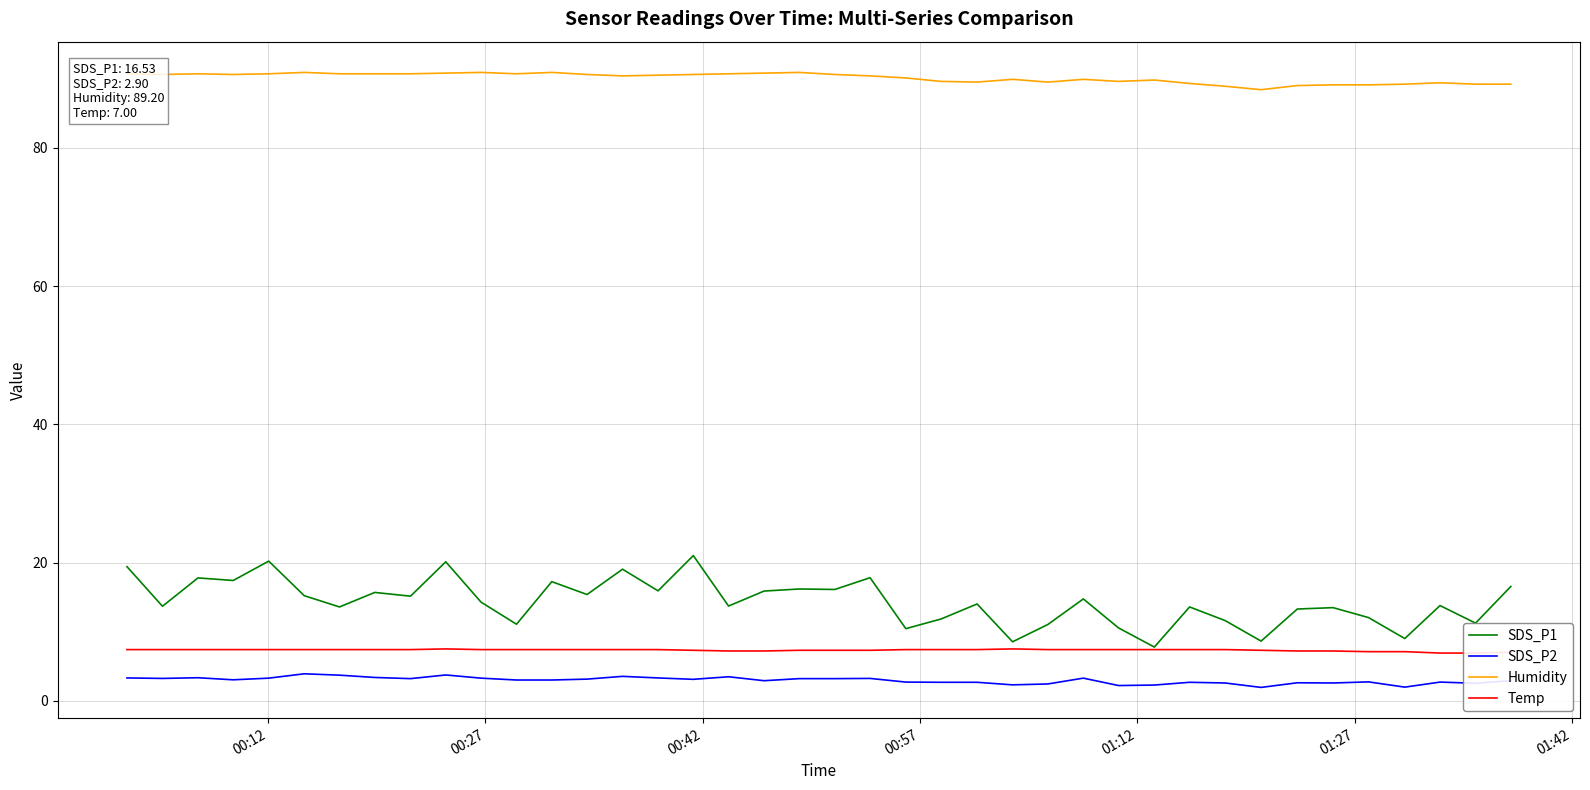

What is the maximum value for SDS_P1?

21.0